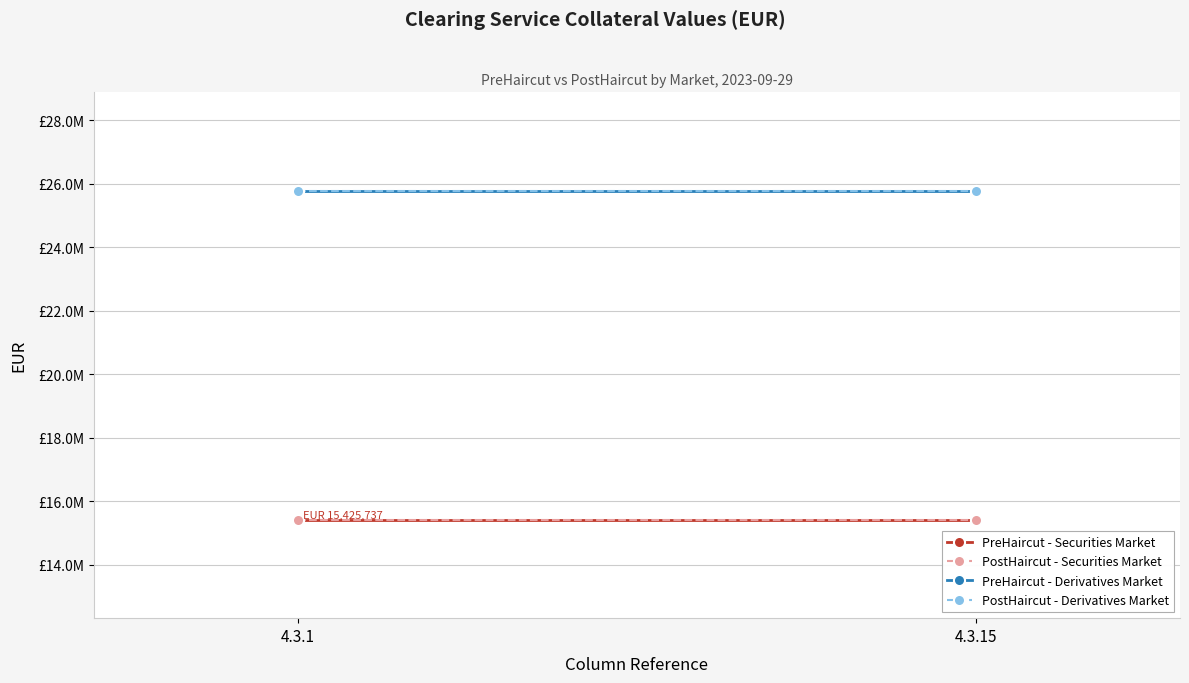

Reading right to left, list all the values displayed in this chart.

PreHaircut - Securities Market: 4.3.15=15425737	4.3.1=15425737
PostHaircut - Securities Market: 4.3.15=15425737	4.3.1=15425737
PreHaircut - Derivatives Market: 4.3.15=25779090	4.3.1=25779090
PostHaircut - Derivatives Market: 4.3.15=25779090	4.3.1=25779090